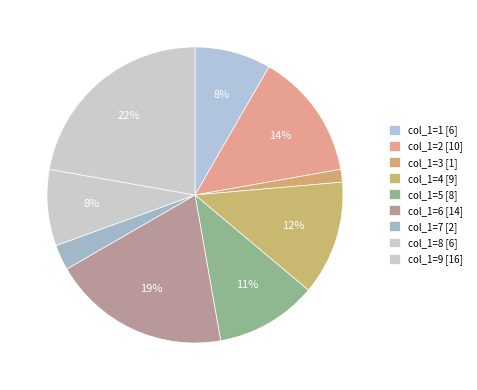

How many slices are in this pie chart?

9